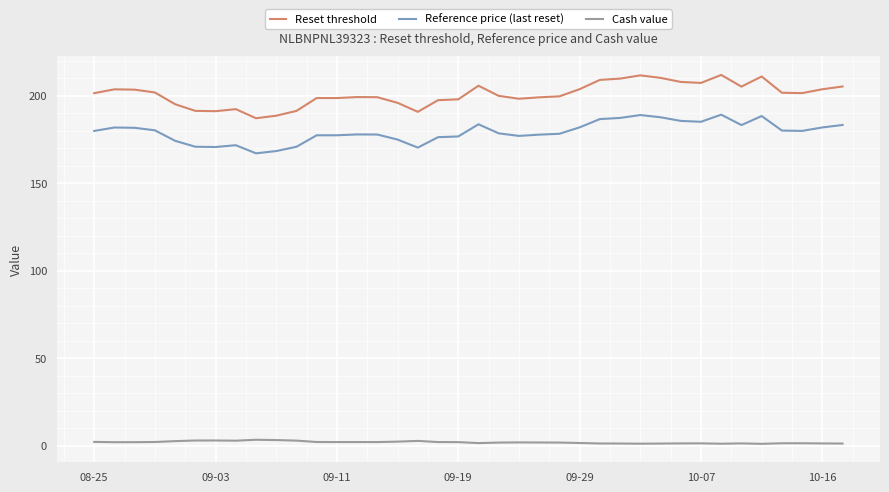

True or false: Reference price (last reset) and Reset threshold intersect in this chart.

False